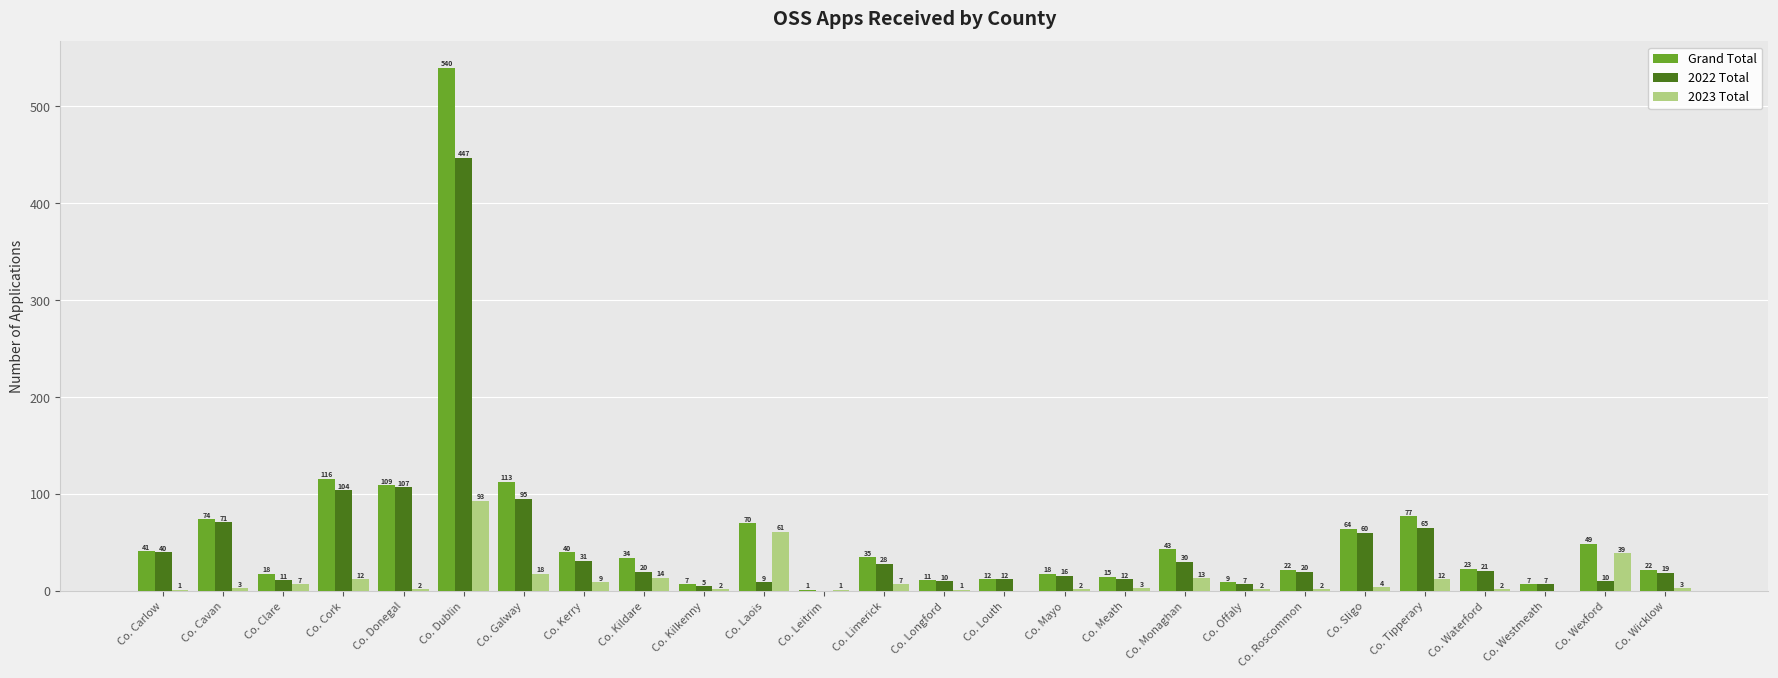

Read the 2022 Total value at Co. Longford.

10